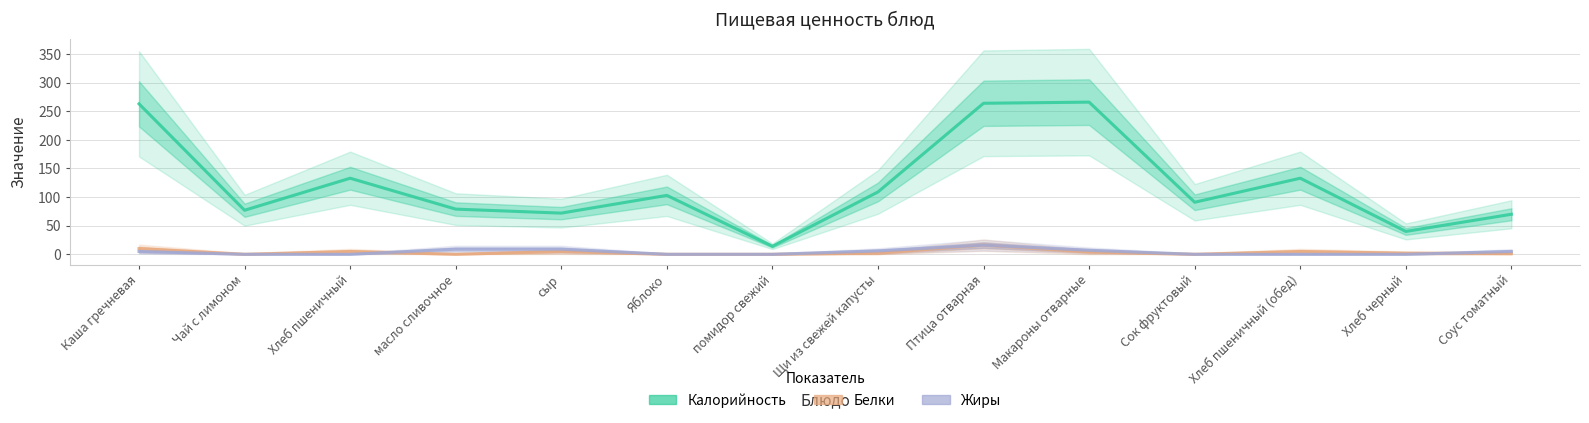

At which category is the sum across all series the highest?

Птица отварная